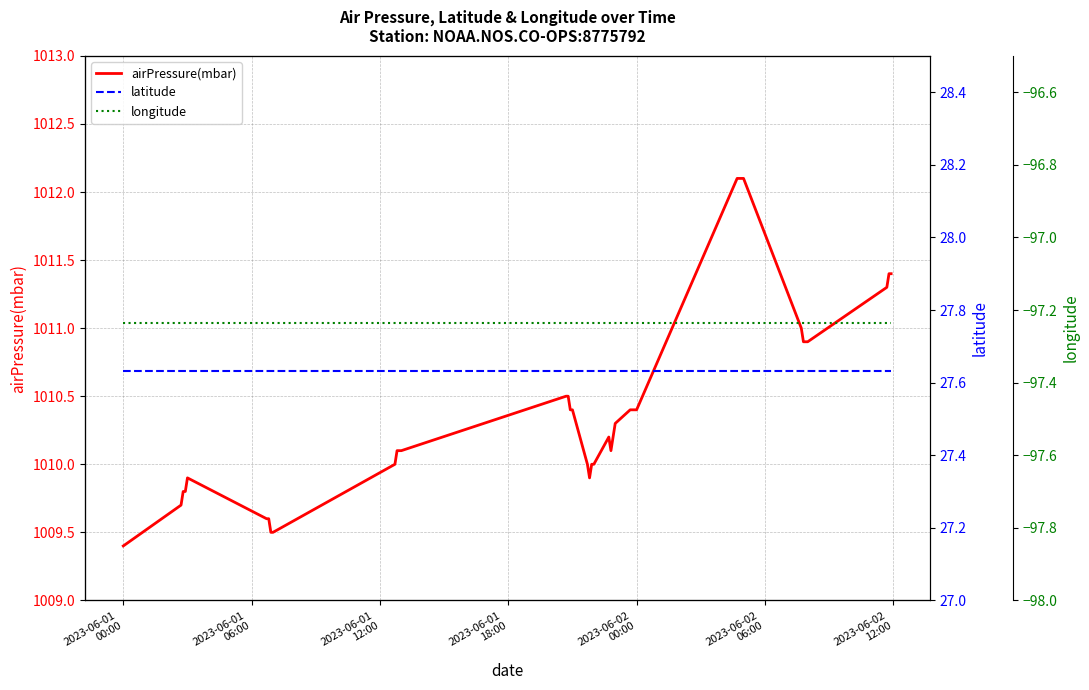

True or false: longitude and airPressure(mbar) cross at least once.

False